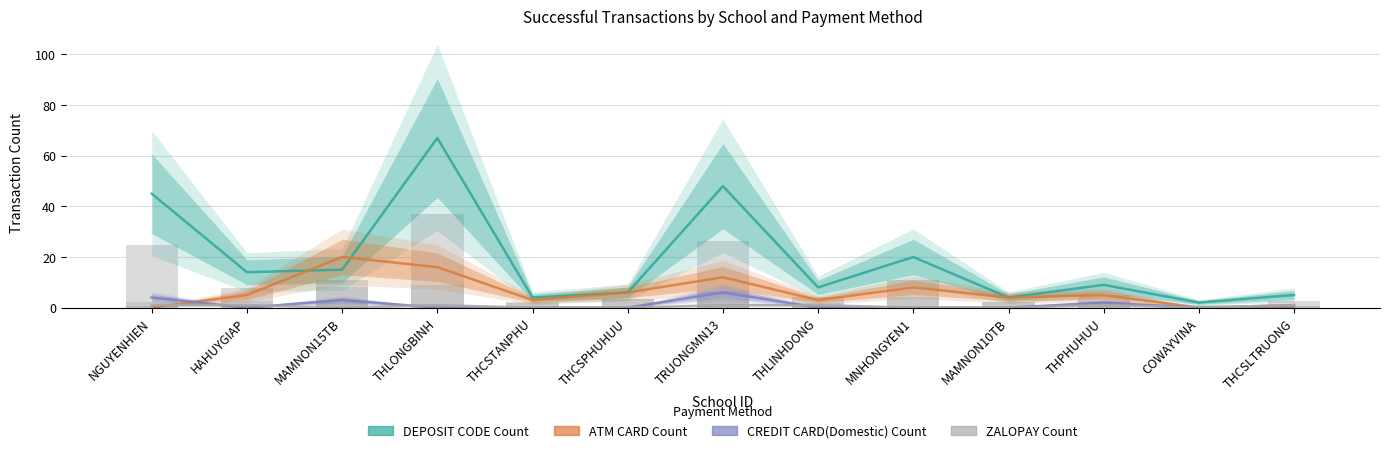

Reading right to left, list all the values displayed in this chart.

DEPOSIT CODE Count: THCSLTRUONG=5	COWAYVINA=2	THPHUHUU=9	MAMNON10TB=4	MNHONGYEN1=20	THLINHDONG=8	TRUONGMN13=48	THCSPHUHUU=6	THCSTANPHU=4	THLONGBINH=67	MAMNON15TB=15	HAHUYGIAP=14	NGUYENHIEN=45
ATM CARD Count: THCSLTRUONG=1	COWAYVINA=0	THPHUHUU=5	MAMNON10TB=4	MNHONGYEN1=8	THLINHDONG=3	TRUONGMN13=12	THCSPHUHUU=6	THCSTANPHU=3	THLONGBINH=16	MAMNON15TB=20	HAHUYGIAP=5	NGUYENHIEN=0
CREDIT CARD(Domestic) Count: THCSLTRUONG=0	COWAYVINA=0	THPHUHUU=2	MAMNON10TB=0	MNHONGYEN1=0	THLINHDONG=0	TRUONGMN13=6	THCSPHUHUU=0	THCSTANPHU=0	THLONGBINH=0	MAMNON15TB=3	HAHUYGIAP=0	NGUYENHIEN=4
ZALOPAY Count: THCSLTRUONG=1	COWAYVINA=0	THPHUHUU=1	MAMNON10TB=0	MNHONGYEN1=0	THLINHDONG=1	TRUONGMN13=1	THCSPHUHUU=0	THCSTANPHU=0	THLONGBINH=1	MAMNON15TB=0	HAHUYGIAP=1	NGUYENHIEN=1